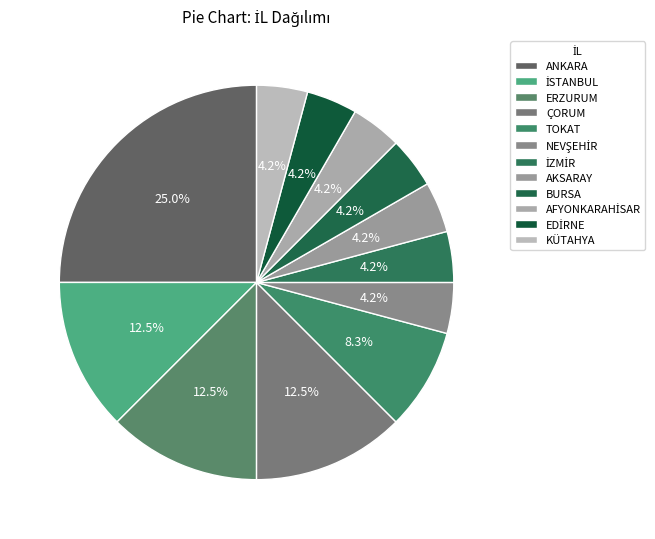

What is the ratio of the value at AFYONKARAHİSAR to the value at ERZURUM?

0.3